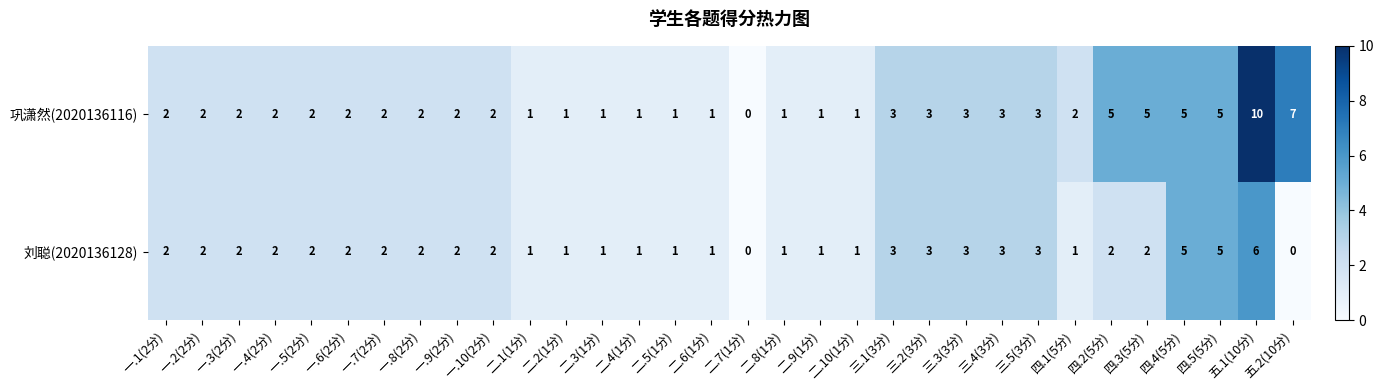

Which category has the highest value in the 巩潇然(2020136116) series?

五.1(10分)